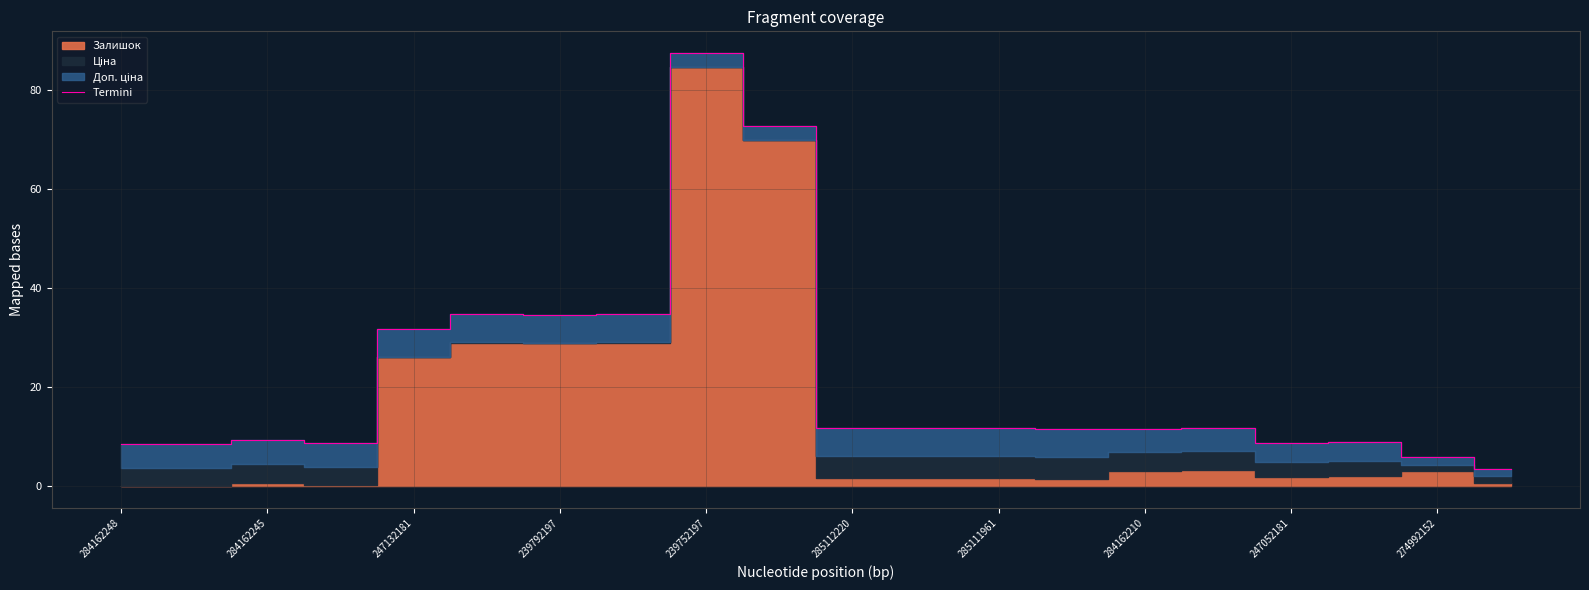

The Termini series shows 87.4 at 239752197. True or false?

True